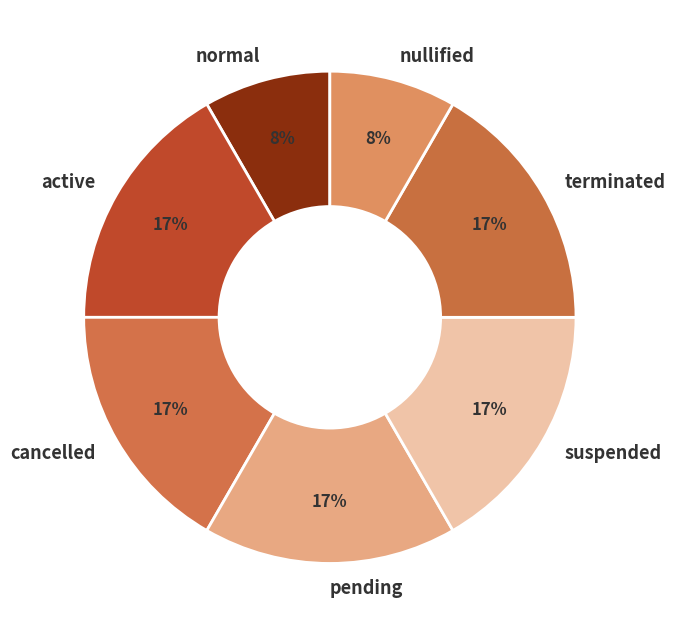

Does normal represent more than half of the total?

No